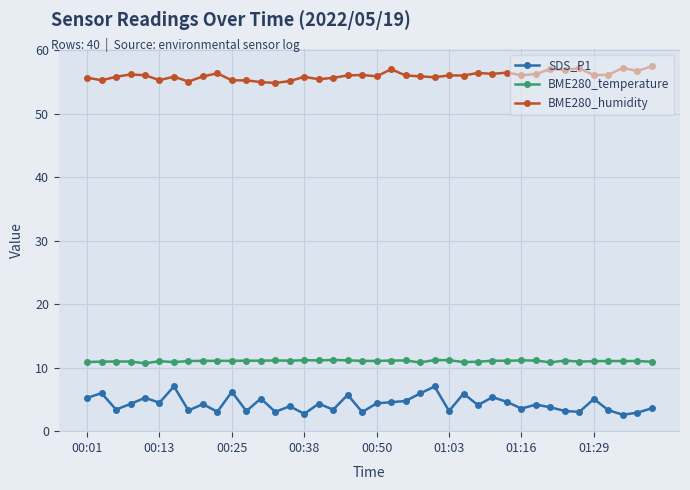

What is the maximum value shown in the chart?

57.4